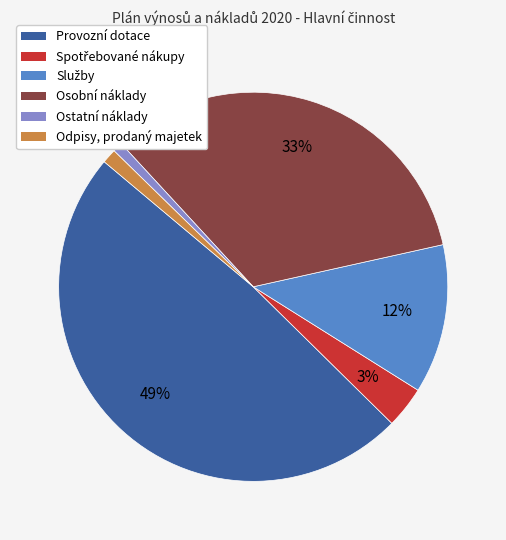

Is Provozní dotace the majority of the pie?

No